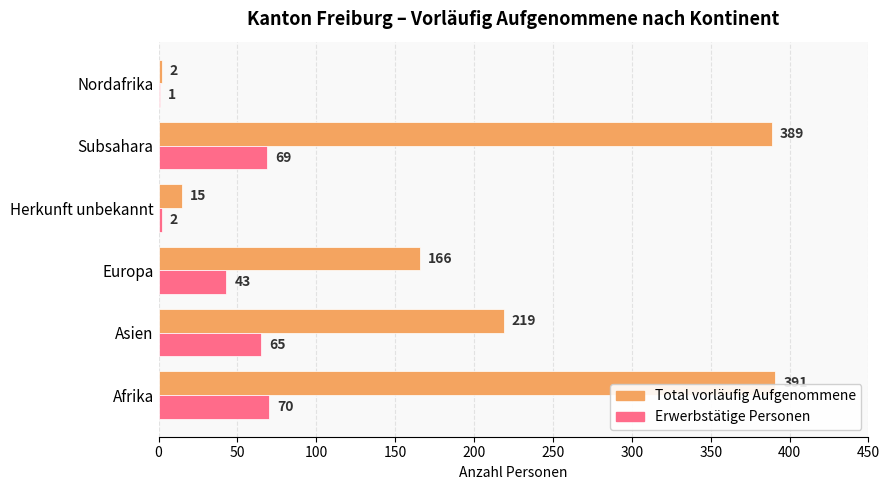

Which series has the largest total across all categories?

Total vorläufig Aufgenommene